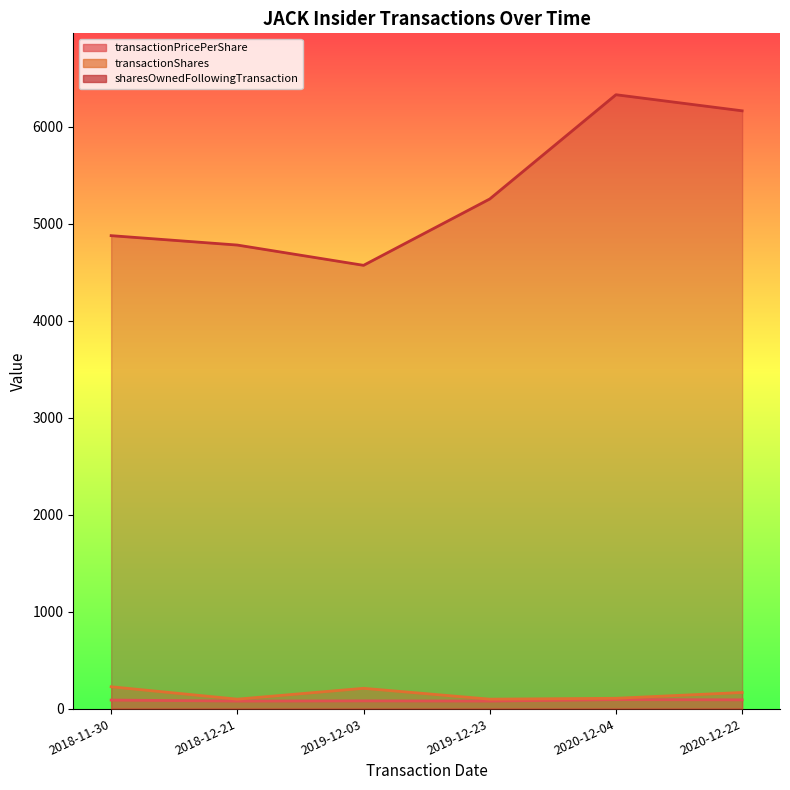

What is the highest value of the transactionPricePerShare series?

92.5